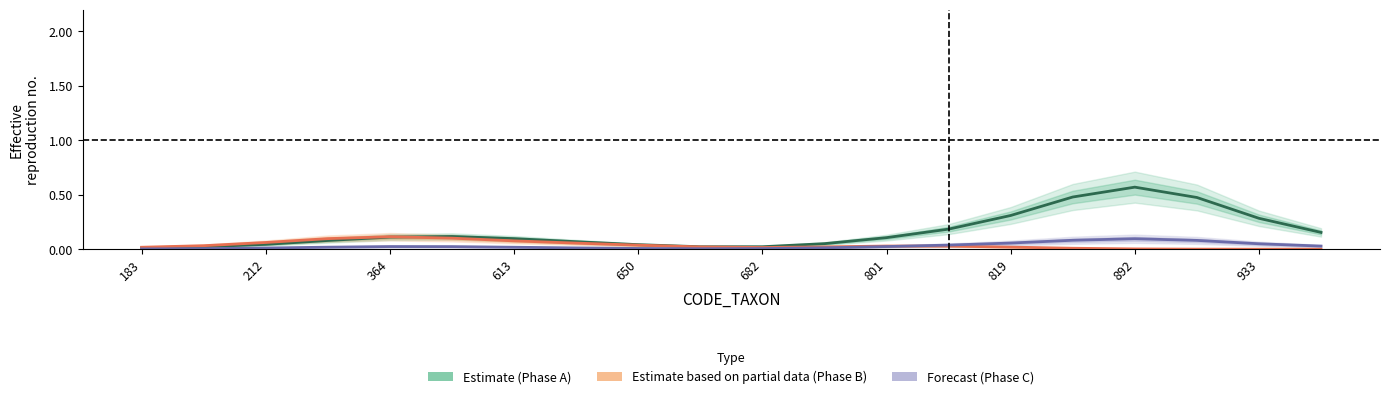

Which series has the largest total across all categories?

Estimate (Phase A)